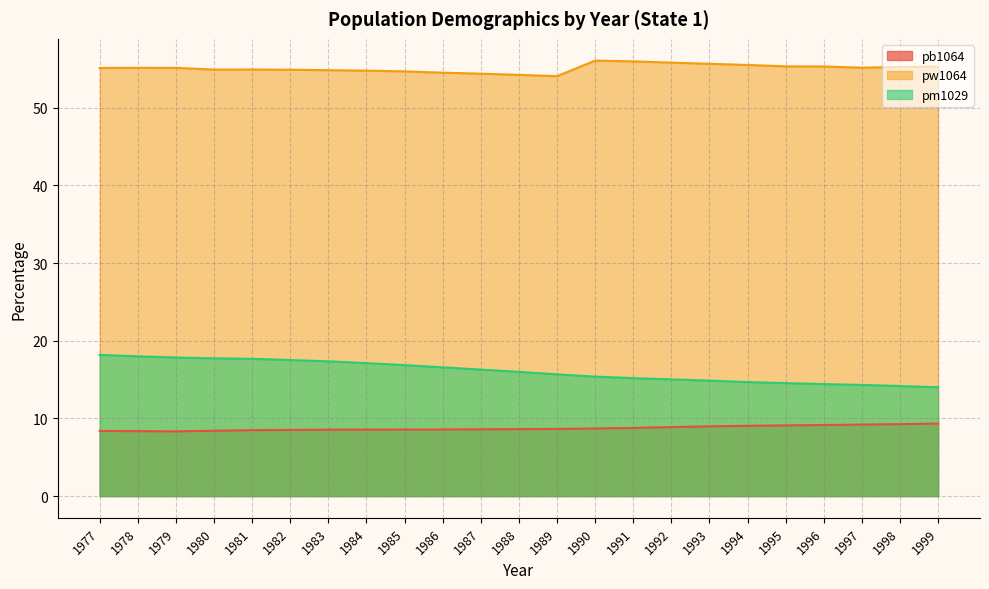

What is the highest value of the pm1029 series?

18.2